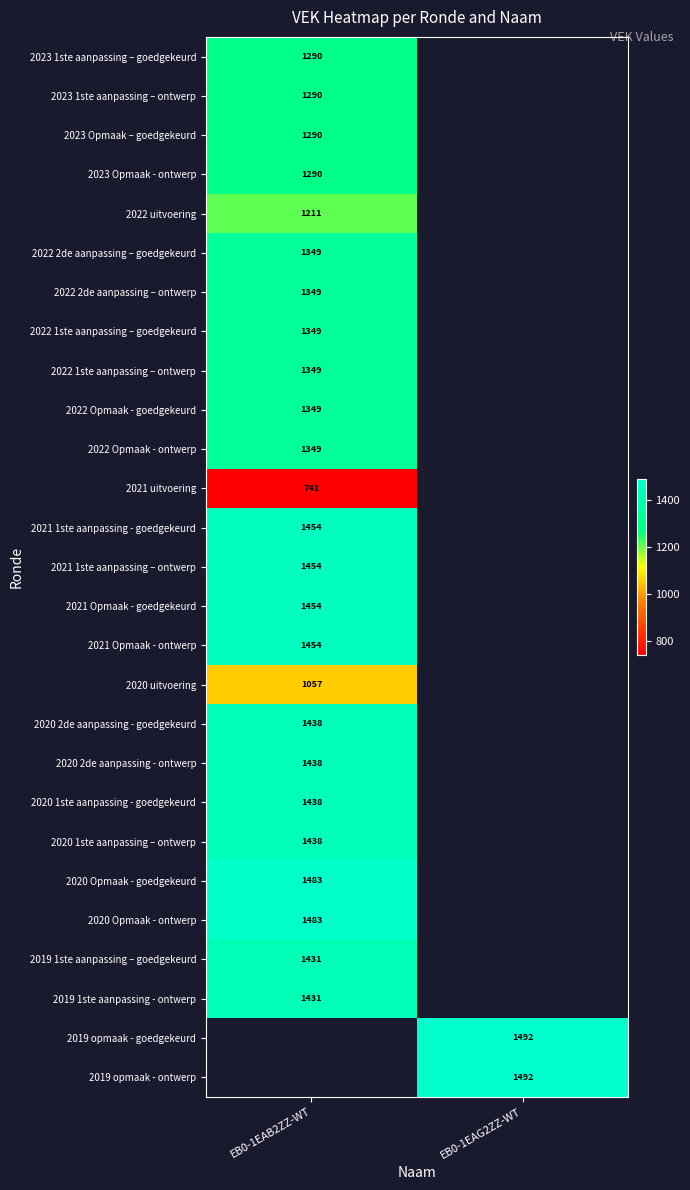

Which category has the highest value across all series?

EB0-1EAG2ZZ-WT